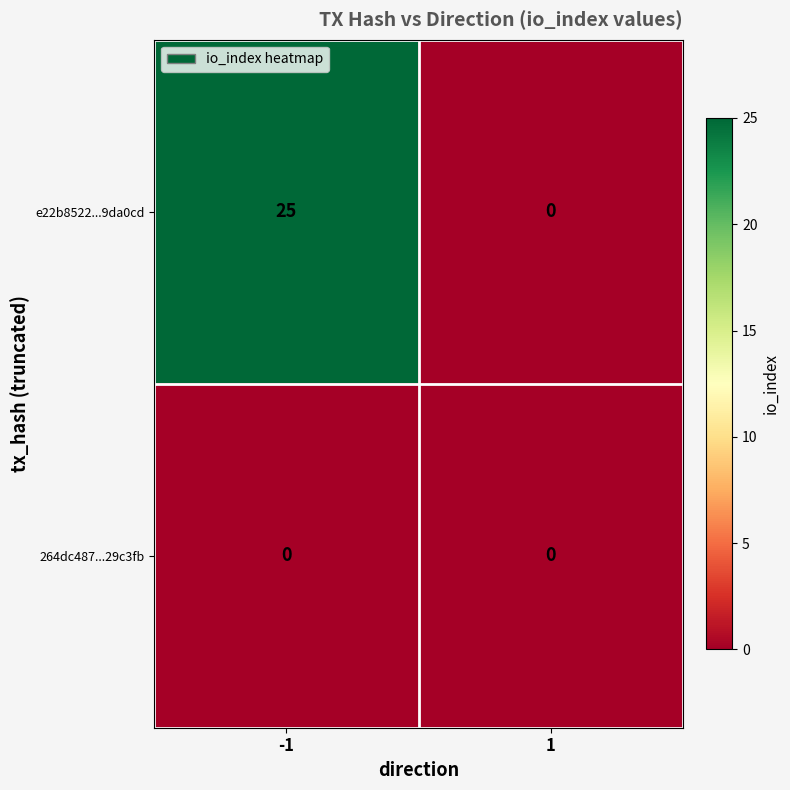

Is it true that 264dc487...29c3fb equals 0 at 1?

True